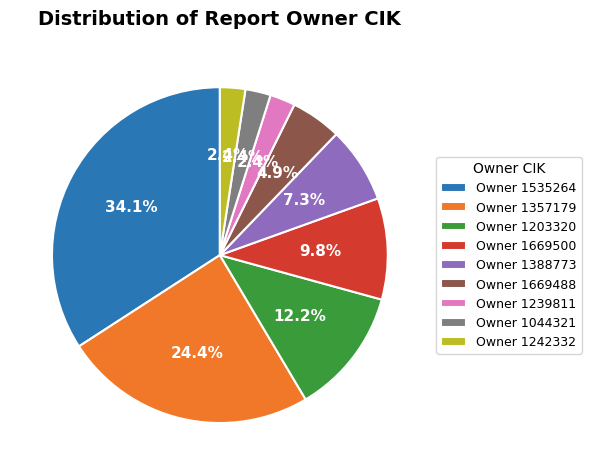

What is the largest slice in the pie chart?

Owner 1535264